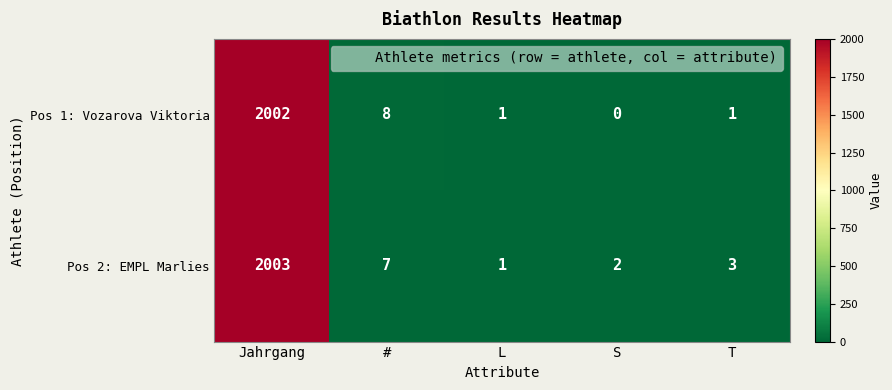

Reading left to right, transcribe all the data shown in this chart.

Pos 1: Vozarova Viktoria: 2002	8	1	0	1
Pos 2: EMPL Marlies: 2003	7	1	2	3